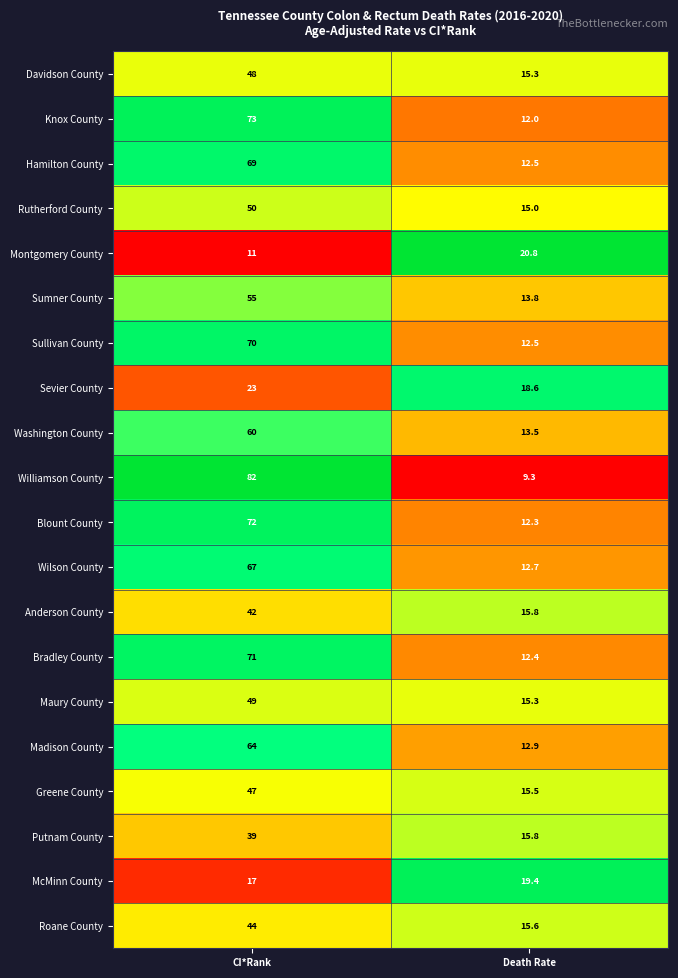

What is the difference between the highest and lowest values at Death Rate?

11.5